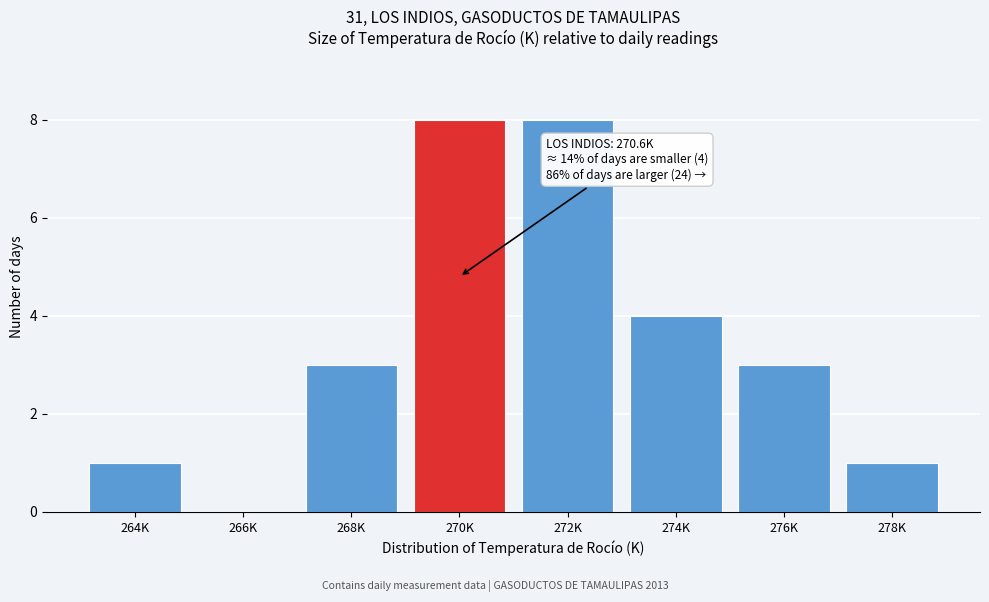

Reading left to right, transcribe all the data shown in this chart.

264K=1	266K=0	268K=3	270K=8	272K=8	274K=4	276K=3	278K=1